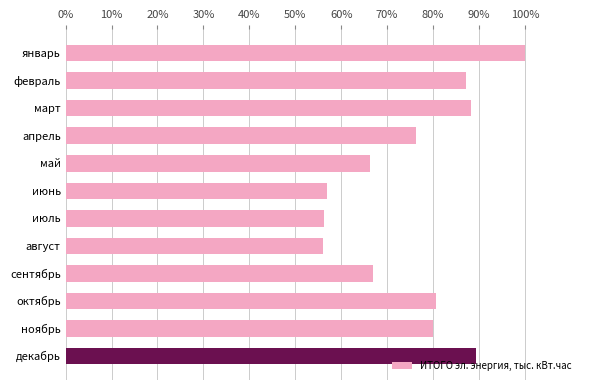

Are the bars horizontal?

Yes